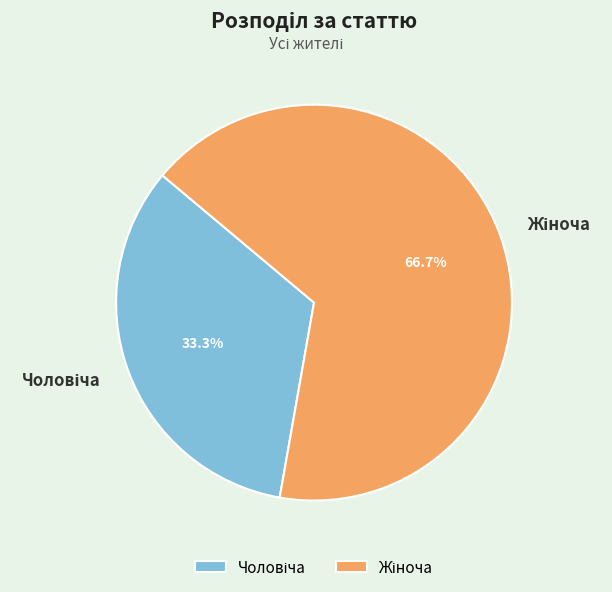

How many segments does this pie chart have?

2